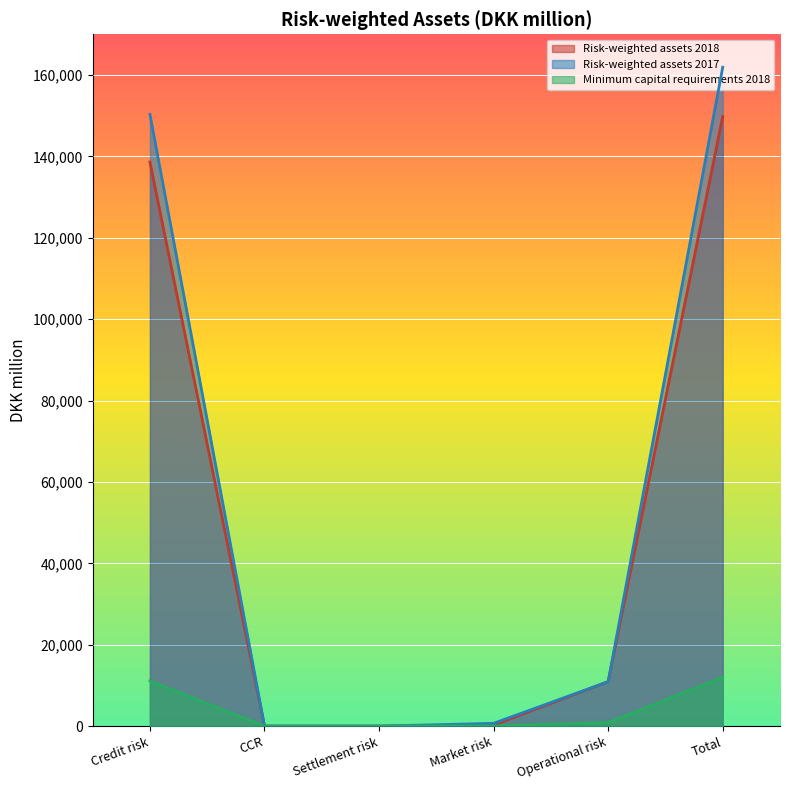

What is the difference between the second highest and minimum values in the Minimum capital requirements 2018 series?

11088